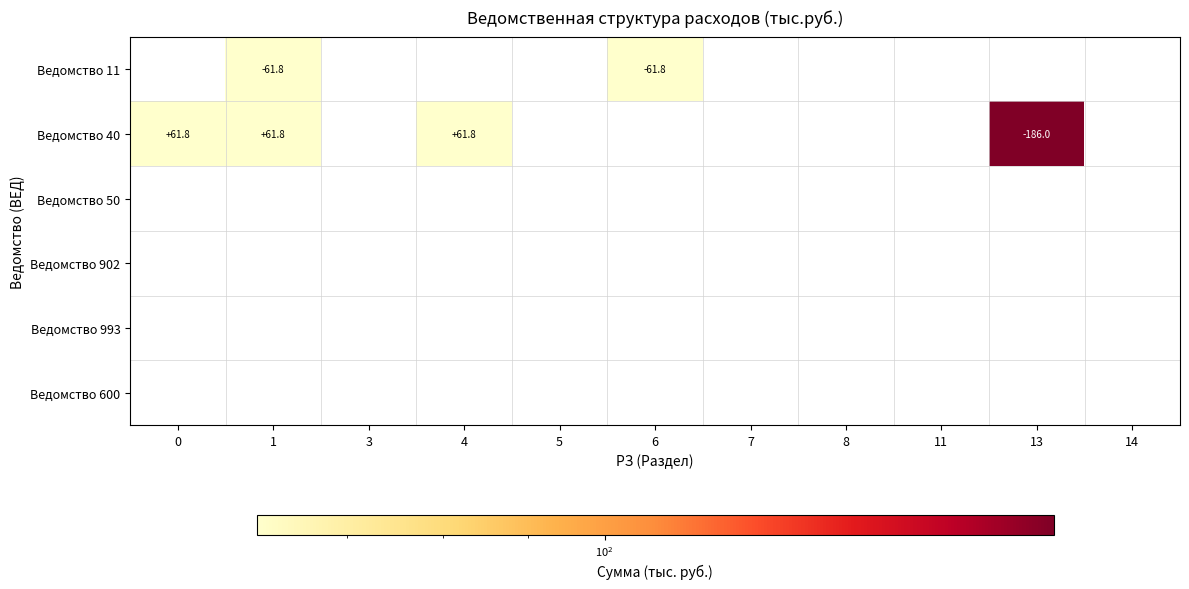

Rank the categories by Ведомство 993 value from highest to lowest.

0, 1, 3, 4, 5, 6, 7, 8, 11, 13, 14